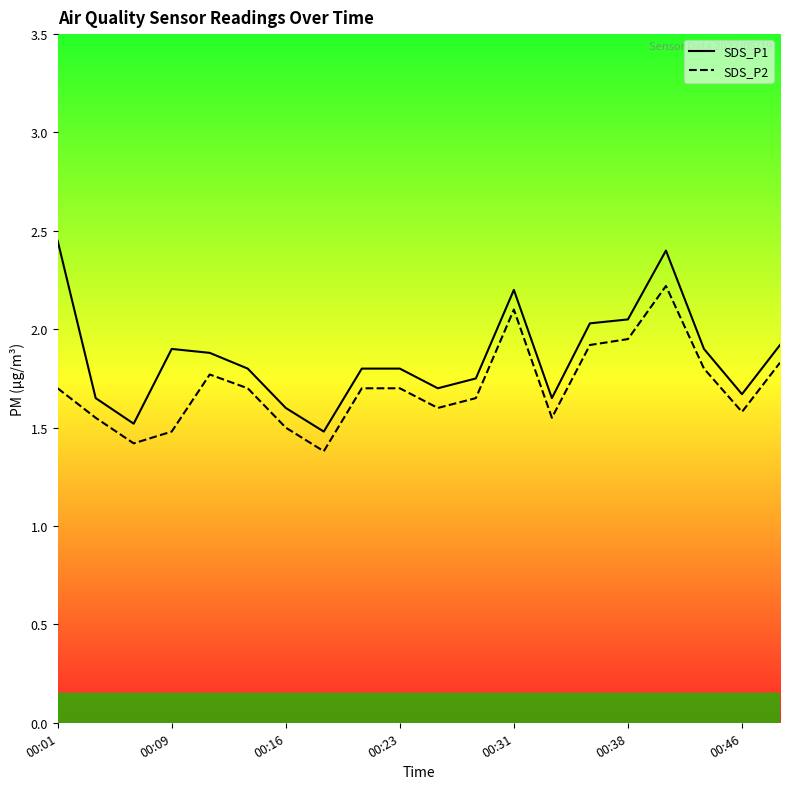

What is the difference between the highest and lowest values at 00:09?

0.4